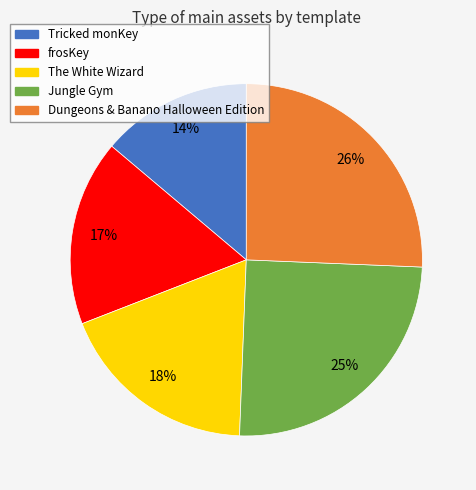

Do Dungeons & Banano Halloween Edition and Jungle Gym together represent more than half of the pie?

Yes